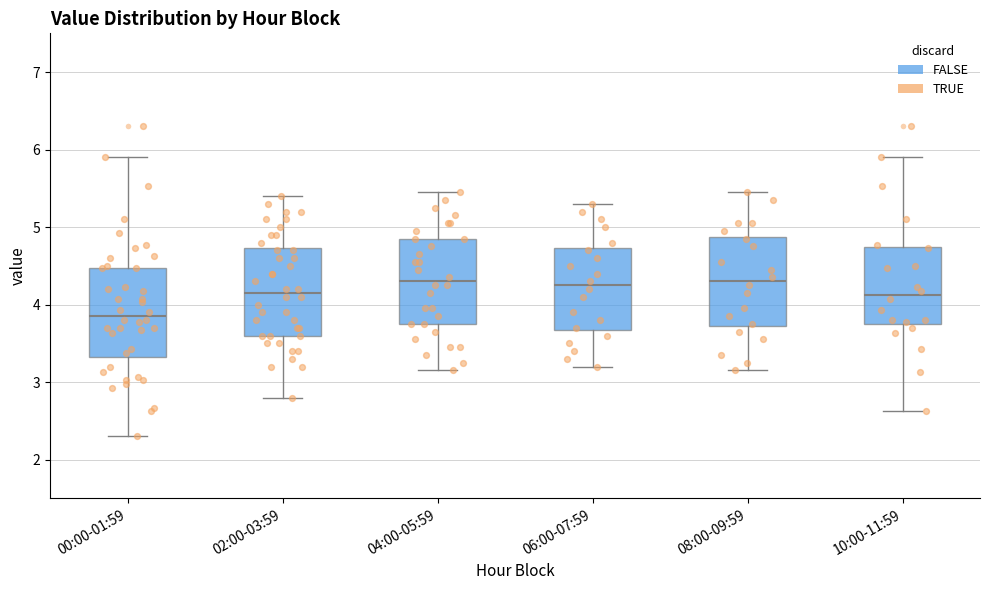

Reading left to right, read every box against the y-axis: the position of its median line, the range the box covers, and the ends of its whiskers. The values are not printed on the chart, so give them approximately, as read against the axis.

00:00-01:59: median 3.9, box 3.3 to 4.5, whiskers 2.3 to 5.9
02:00-03:59: median 4.2, box 3.6 to 4.7, whiskers 2.8 to 5.4
04:00-05:59: median 4.3, box 3.8 to 4.9, whiskers 3.2 to 5.5
06:00-07:59: median 4.3, box 3.7 to 4.7, whiskers 3.2 to 5.3
08:00-09:59: median 4.3, box 3.7 to 4.9, whiskers 3.2 to 5.5
10:00-11:59: median 4.1, box 3.8 to 4.7, whiskers 2.6 to 5.9